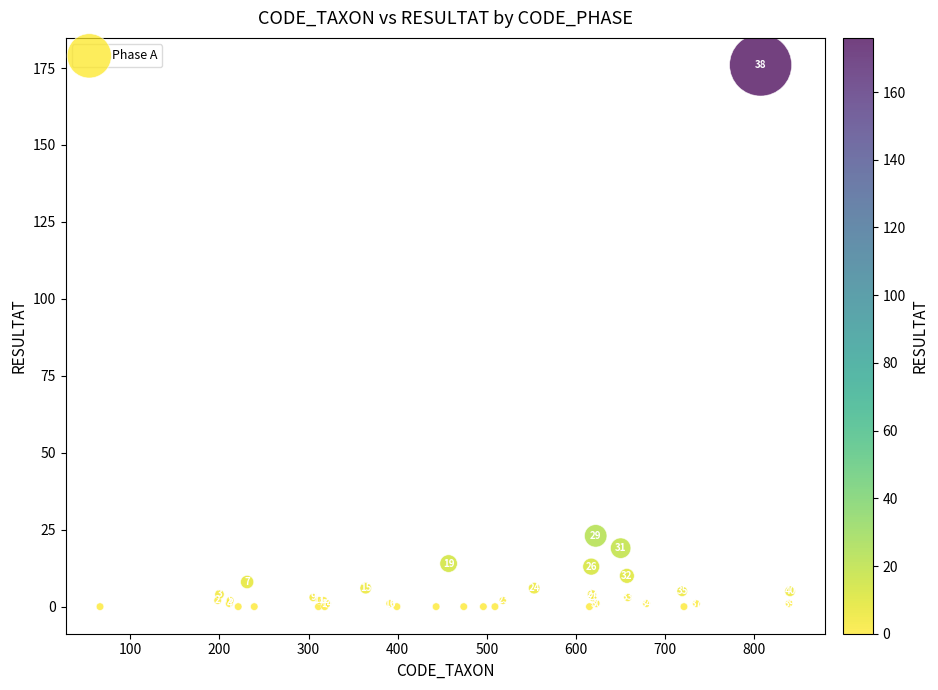

What Y value in the scatter plot is closest to 88?

23